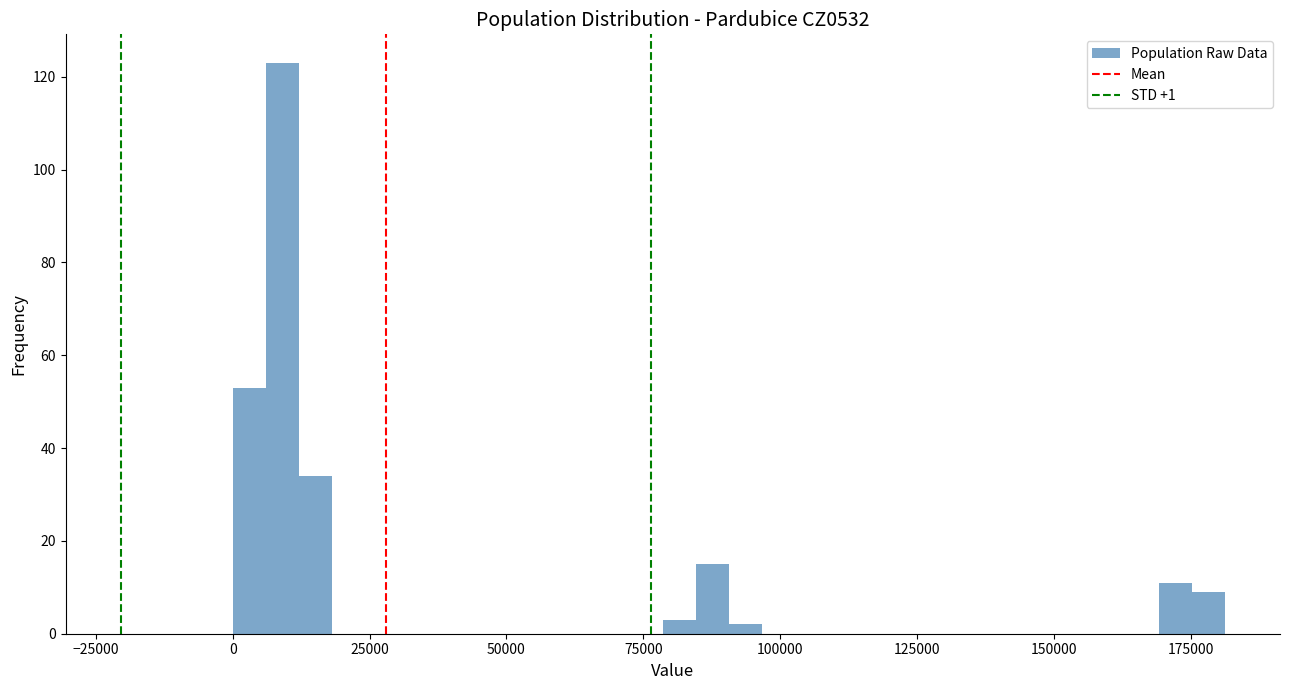

Read against the x-axis, roughly where is the centre of the tallest bar?

10000